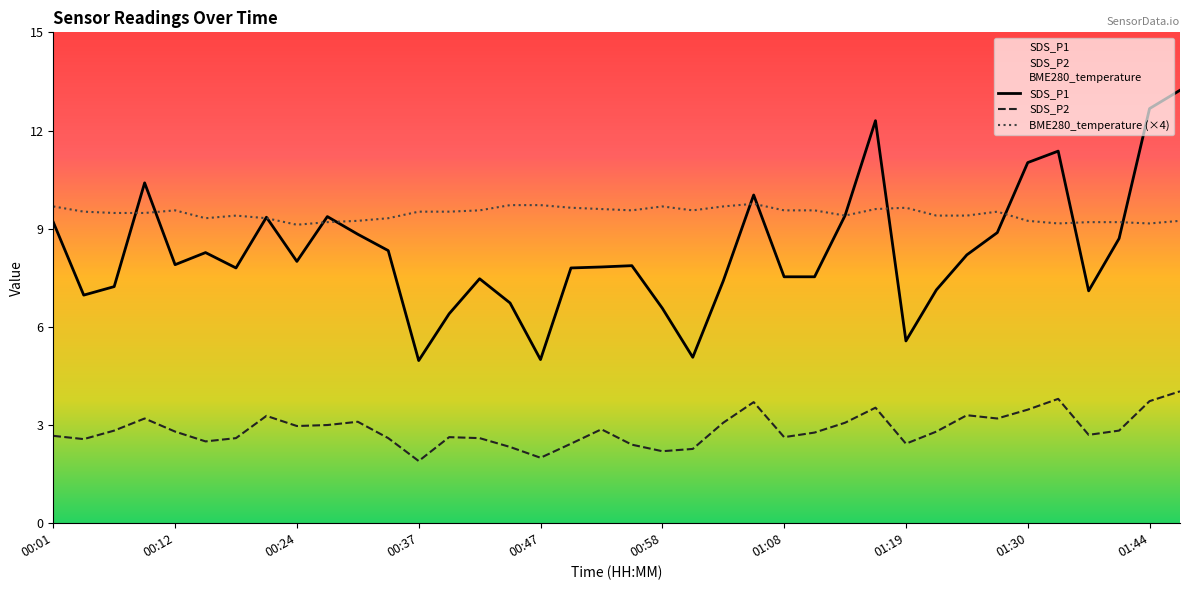

What is the sum of the SDS_P1 values at 00:07 and 00:18?

15.0